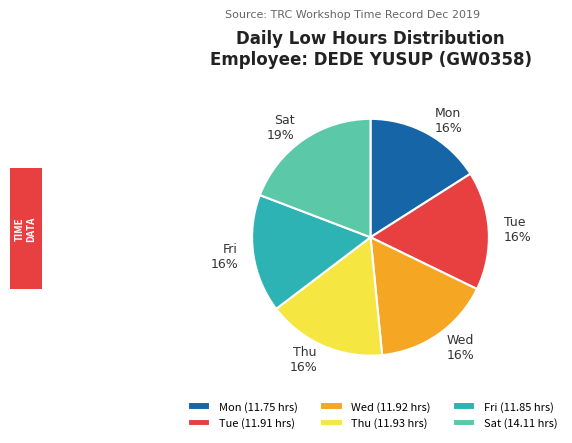

To the nearest percent, what is the combined percentage of Fri (11.85 hrs) and Mon (11.75 hrs)?

32%